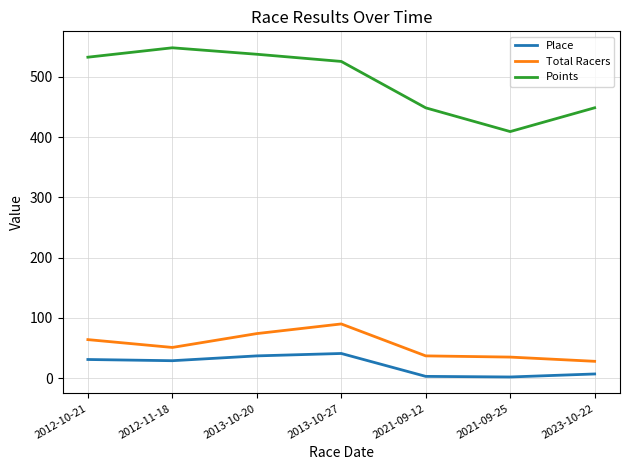

What is the greatest value displayed?

548.2